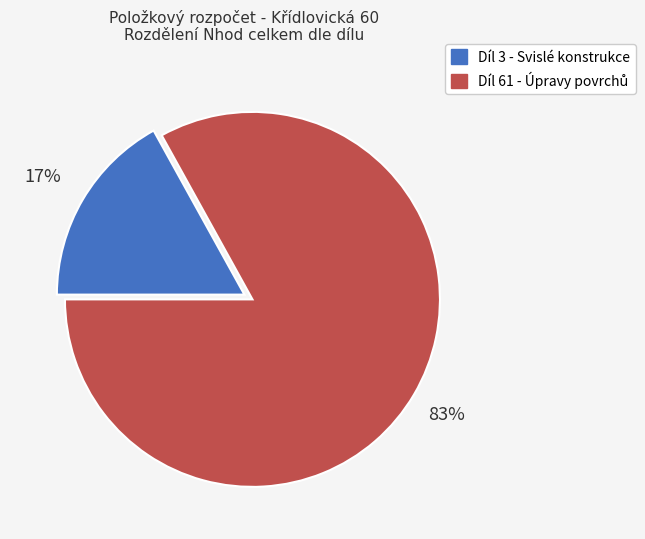

Which slice is the smallest?

Díl 3 - Svislé konstrukce